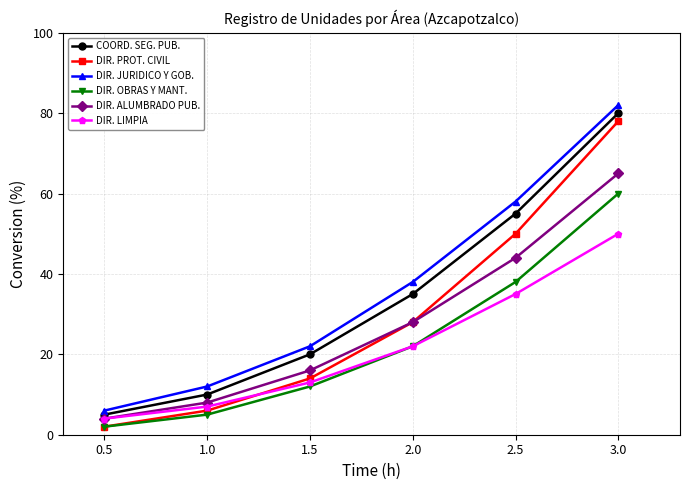

What is the maximum value shown in the chart?

82